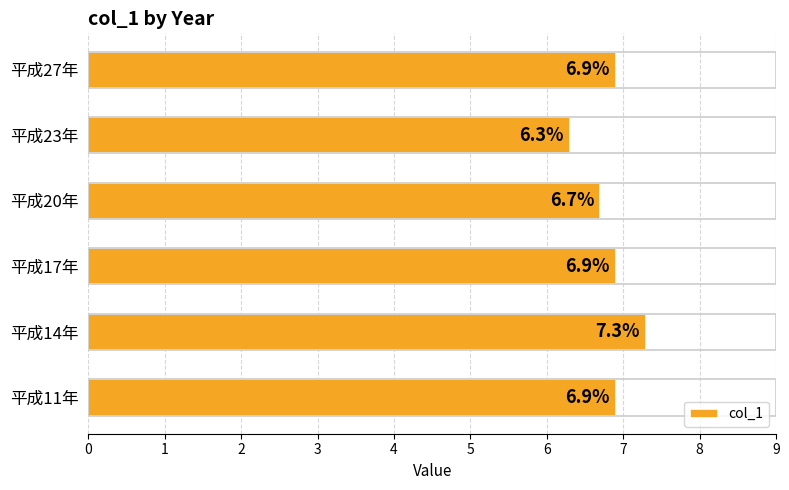

Does the chart contain stacked bars?

No